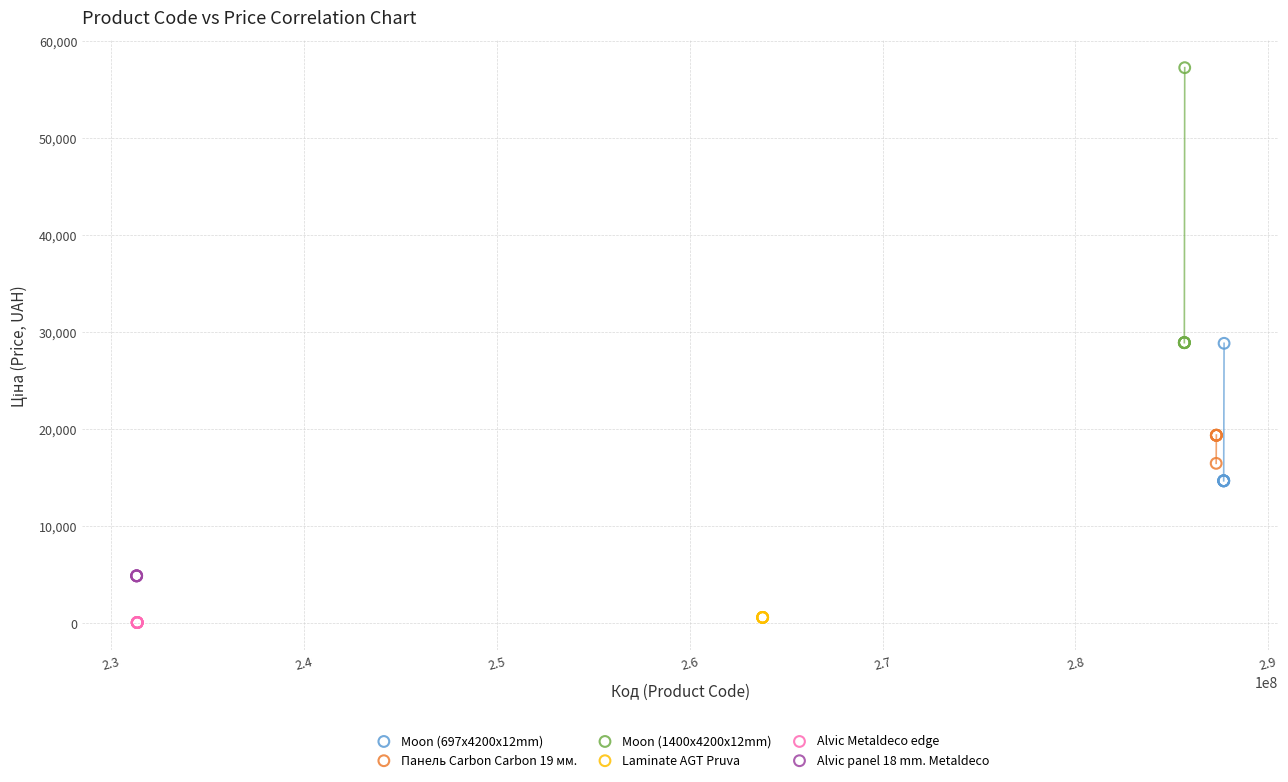

Which series reaches the maximum Y coordinate?

Moon (1400x4200x12mm)